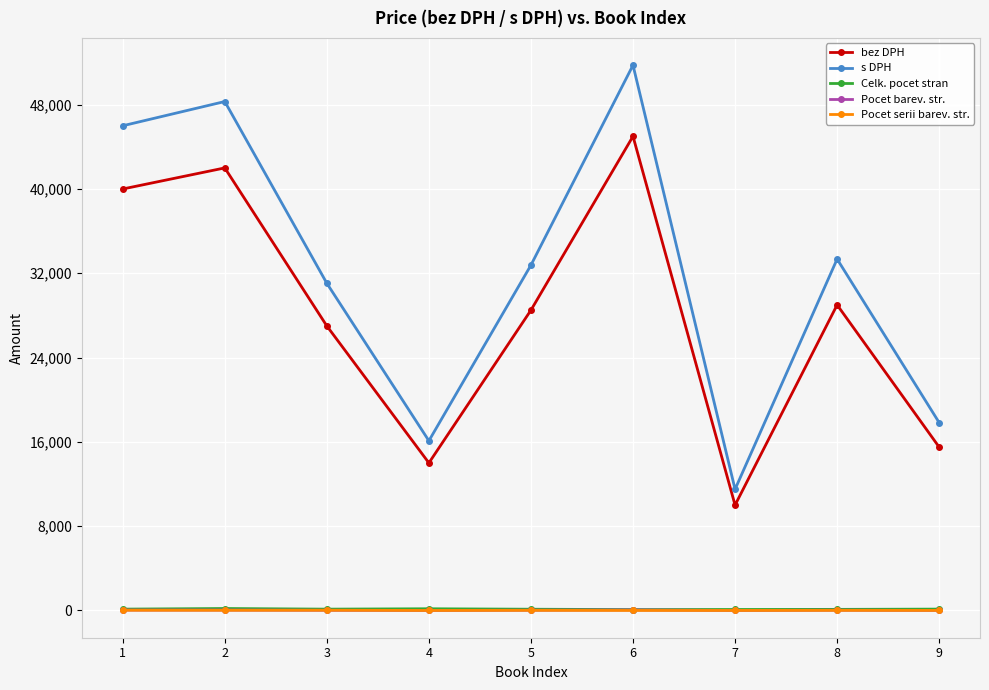

Where is bez DPH nearest to the value 27500?

3